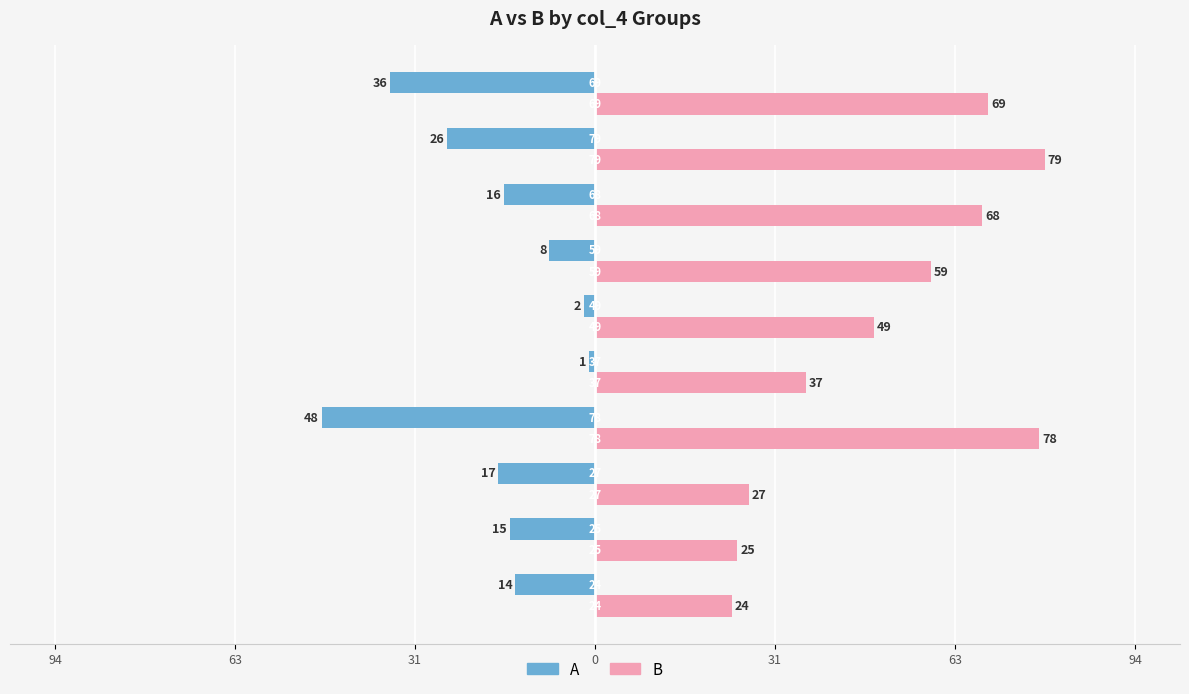

Reading left to right, transcribe all the data shown in this chart.

A: -14	-15	-17	-48	-1	-2	-8	-16	-26	-36
B: 24	25	27	78	37	49	59	68	79	69